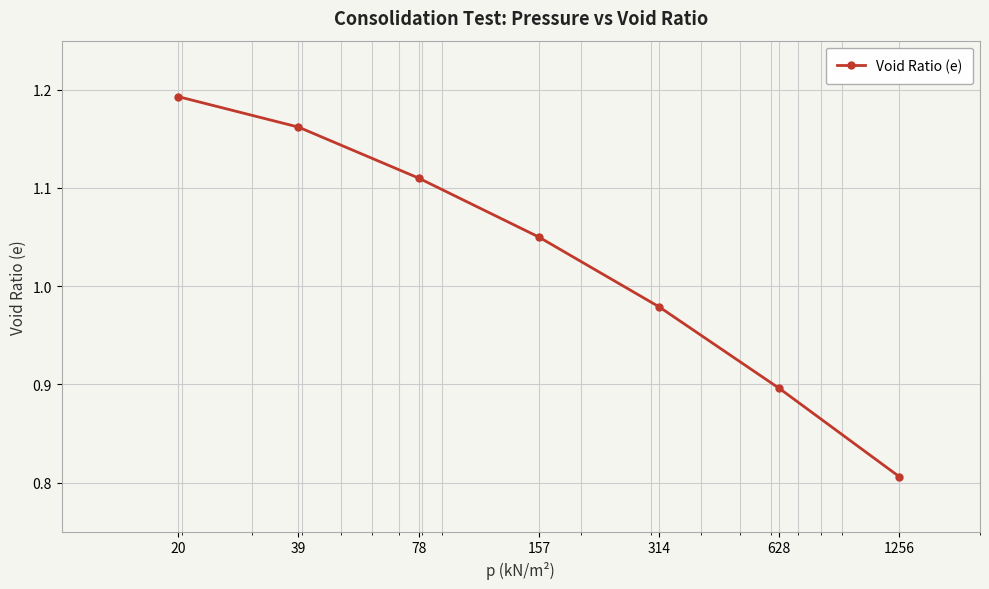

True or false: there are more than 2 points higher than both neighbors.

False